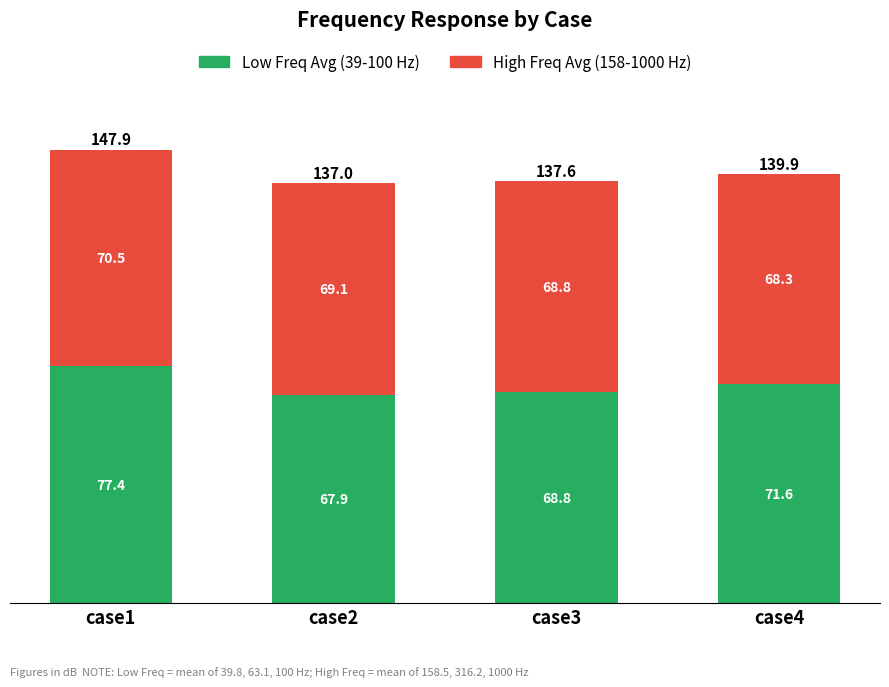

What value does the Low Freq Avg (39-100 Hz) series have at case3?

68.8